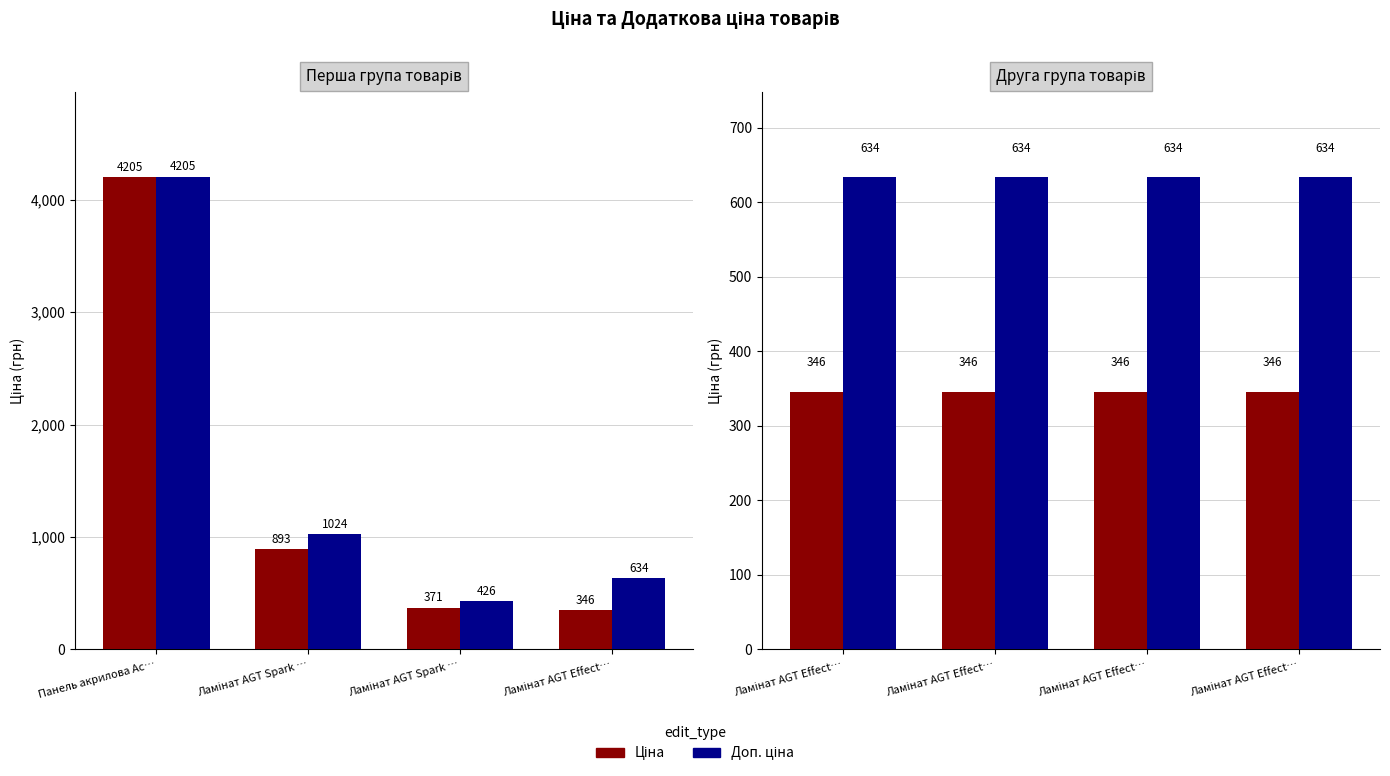

What are all the series names shown in the legend?

Ціна, Доп. ціна